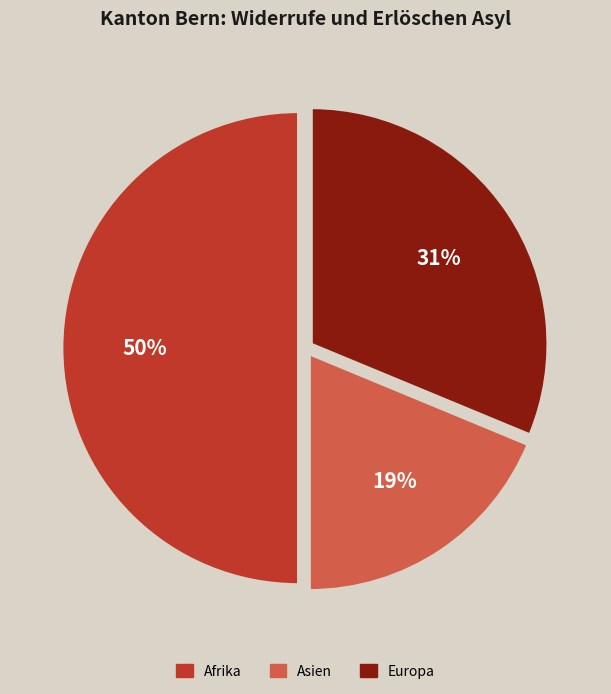

How many slices are in this pie chart?

3